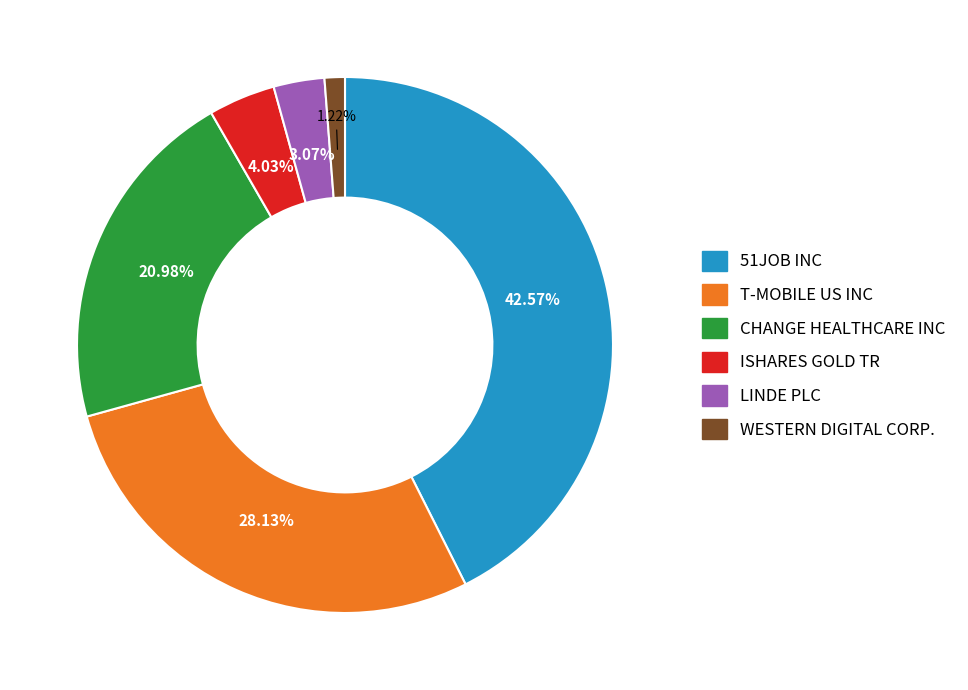

What percentage is NOT represented by T-MOBILE US INC?

71.9%